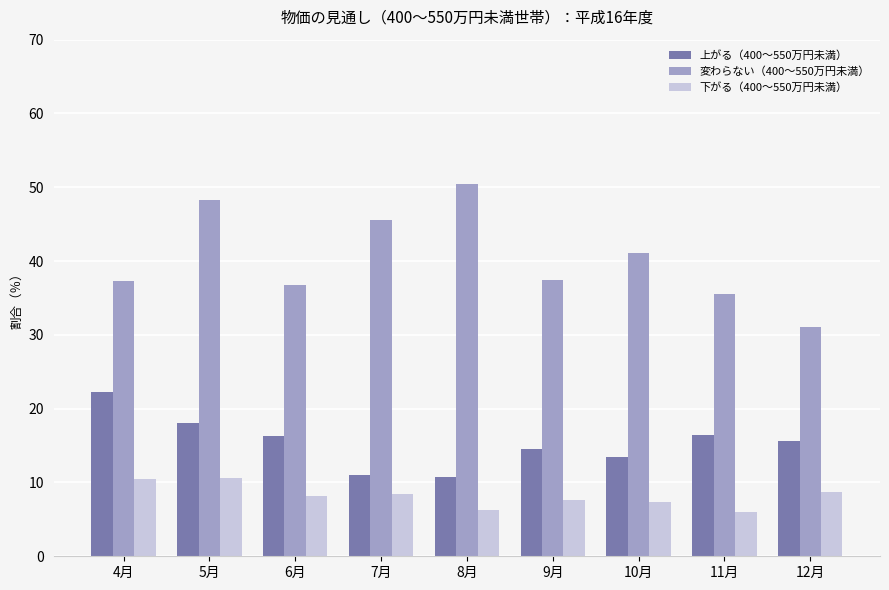

Count the number of categories in the chart.

9